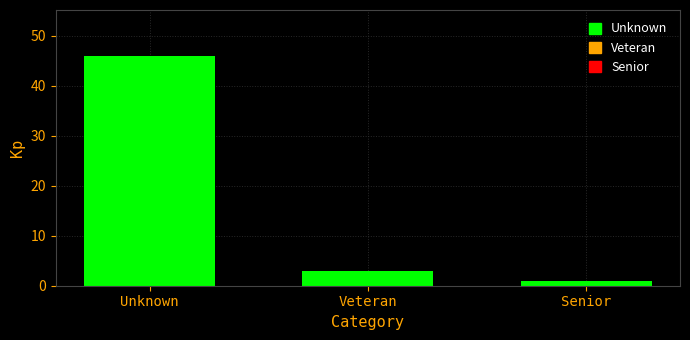

Reading left to right, extract all data points from this chart.

46	3	1